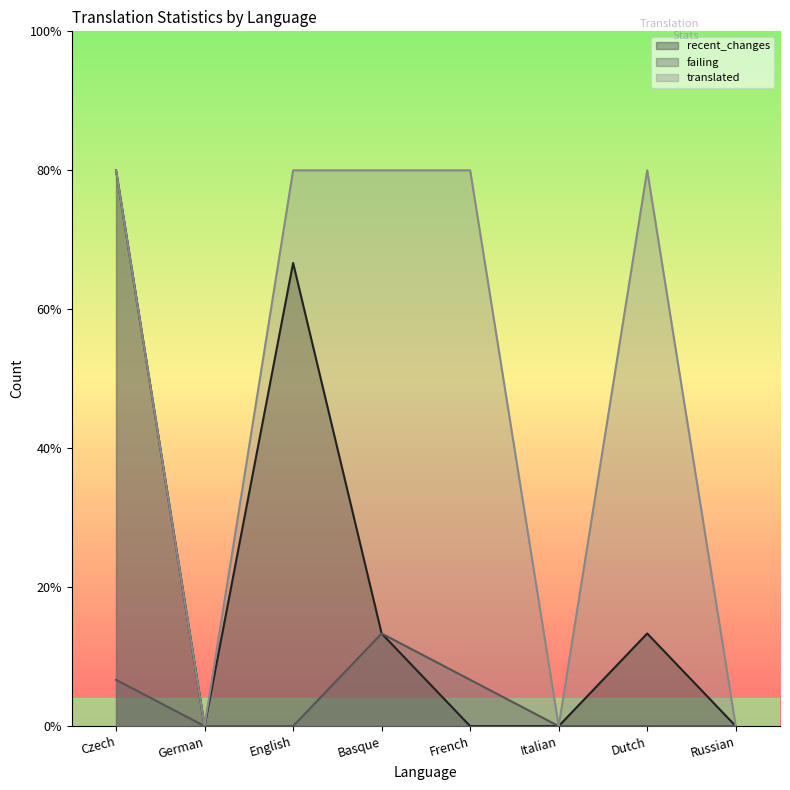

What is the label of the 8th point from the left?

Russian